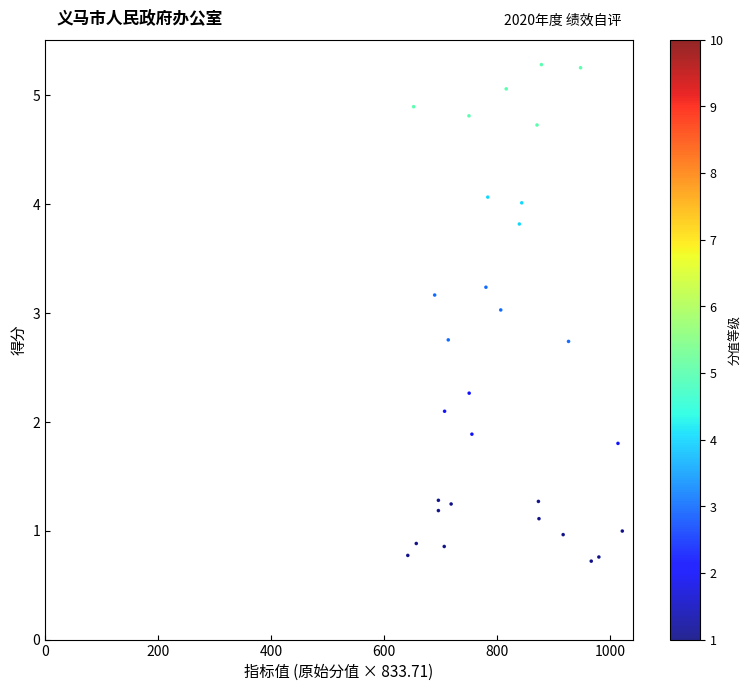

What is the range of Y values (max minus min)?

4.6